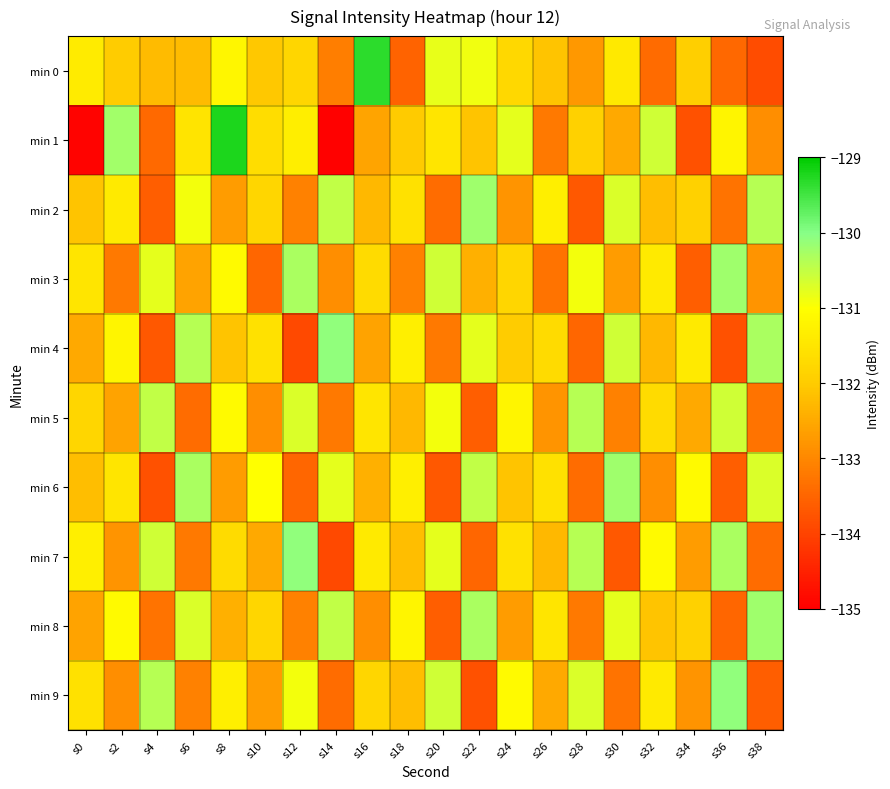

Rank the series at s10 from lowest to highest value.

min 3, min 5, min 9, min 7, min 0, min 2, min 8, min 1, min 4, min 6